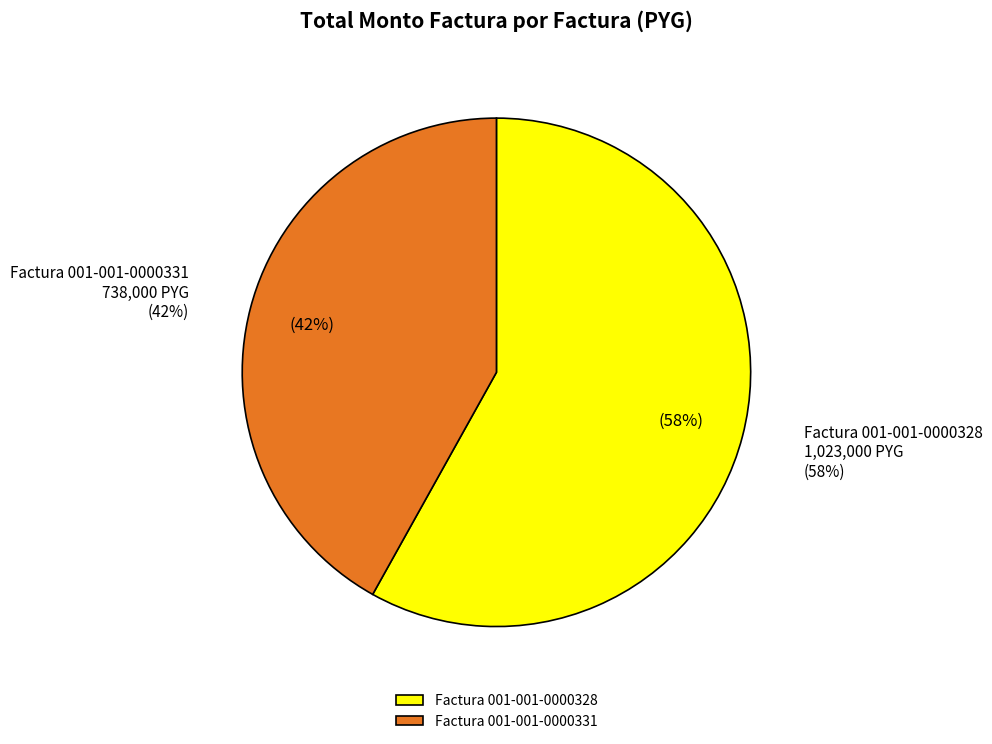

Do Factura 001-001-0000328 and Factura 001-001-0000331 together represent more than half of the pie?

Yes